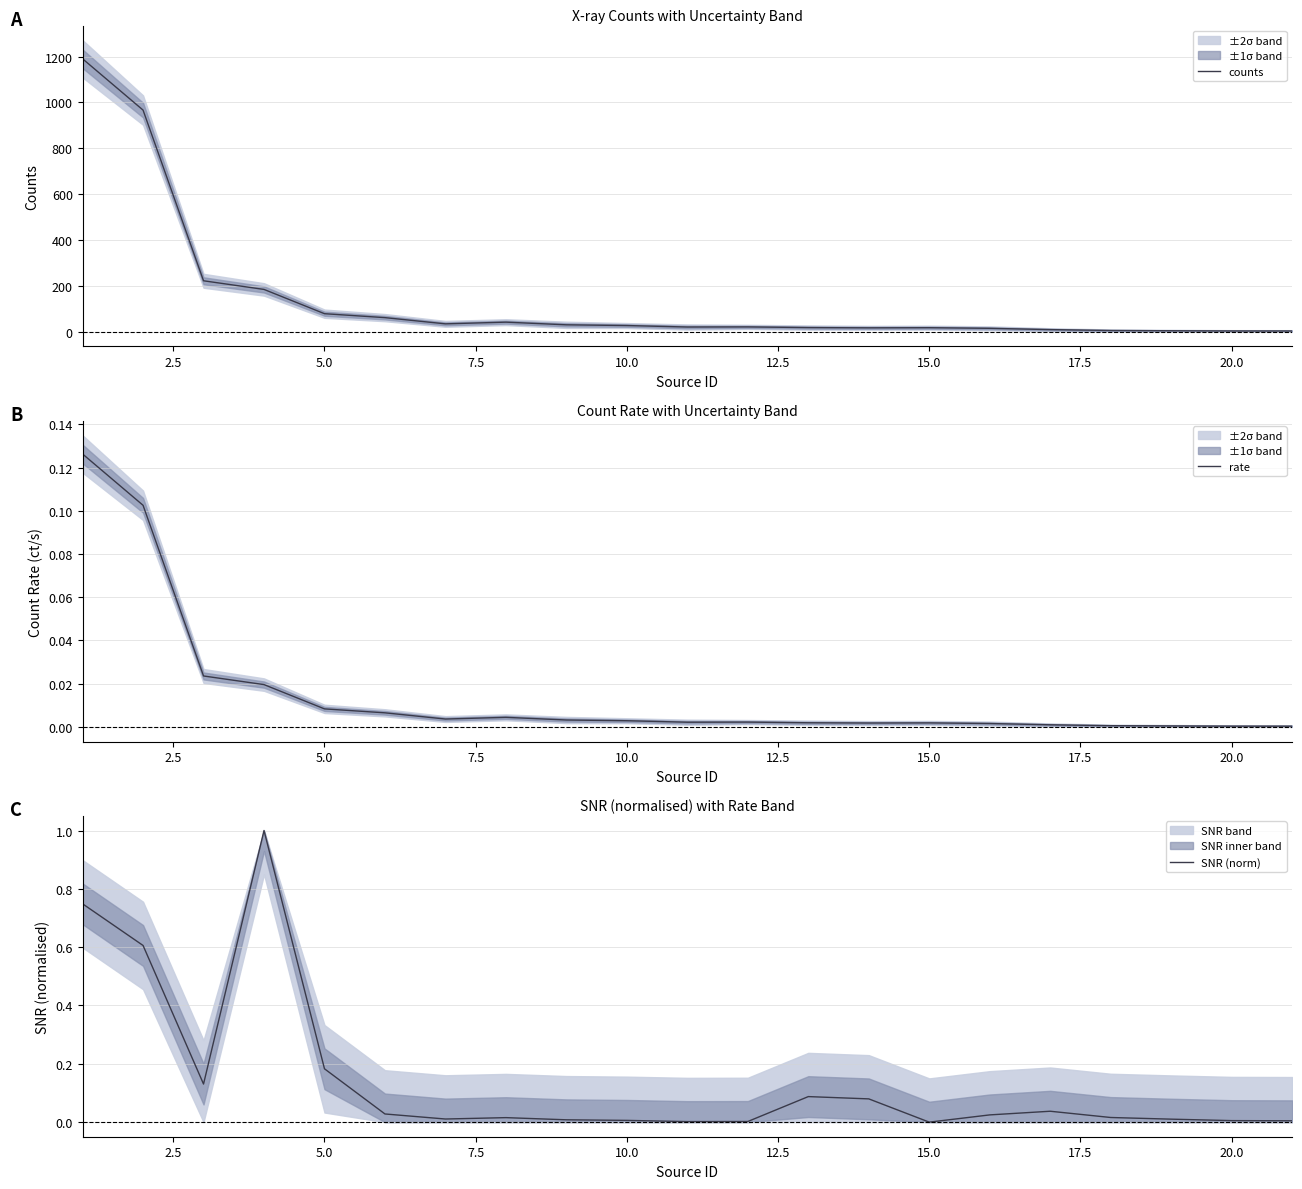

What is the highest value of the counts series?

1190.6